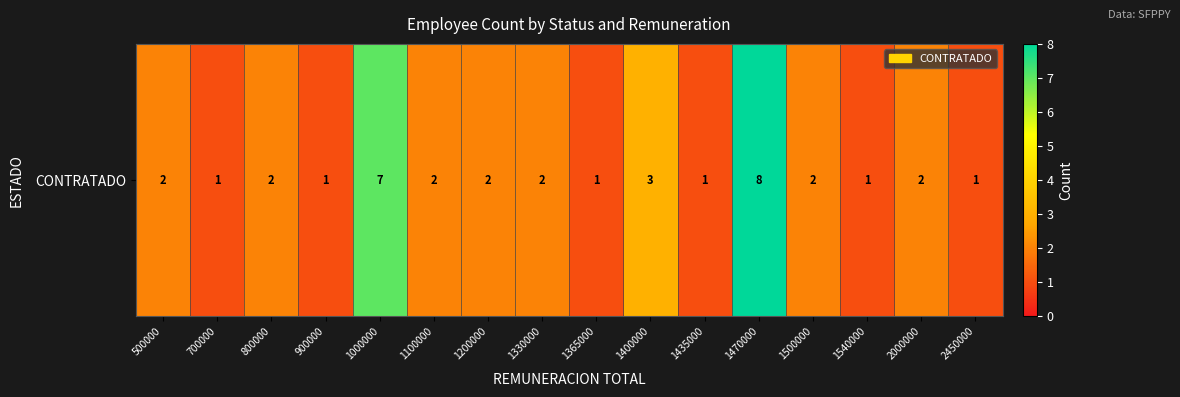

Approximately how many times larger is the value at 2450000 compared to 1200000?

0.5